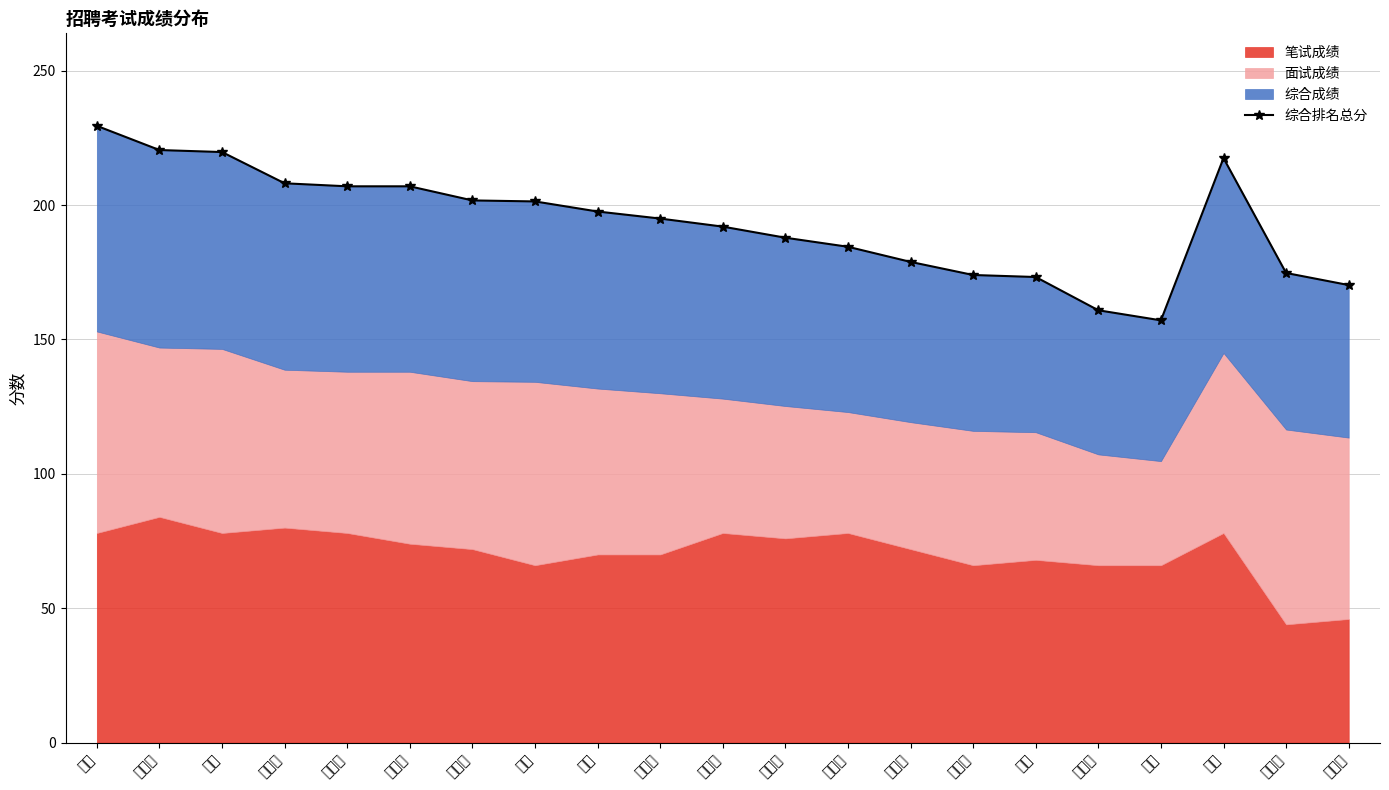

What is the difference between the maximum and minimum values?

72.4